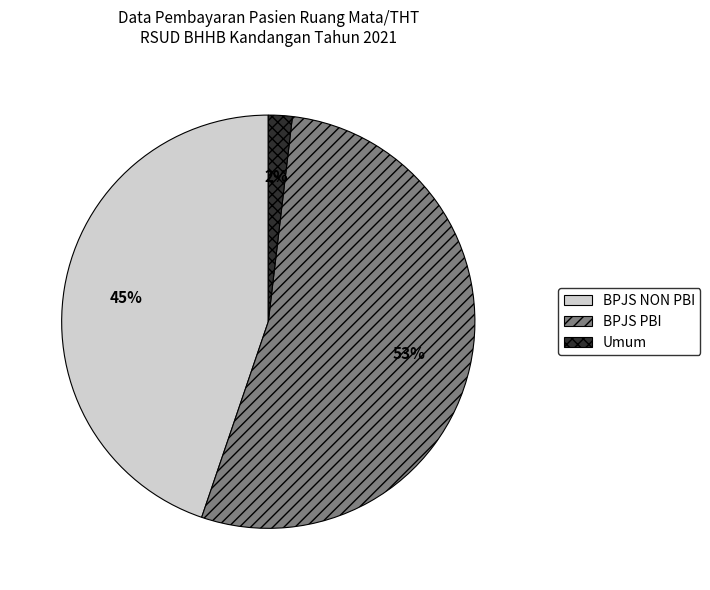

Is it true that Umum is 2% of the pie?

True